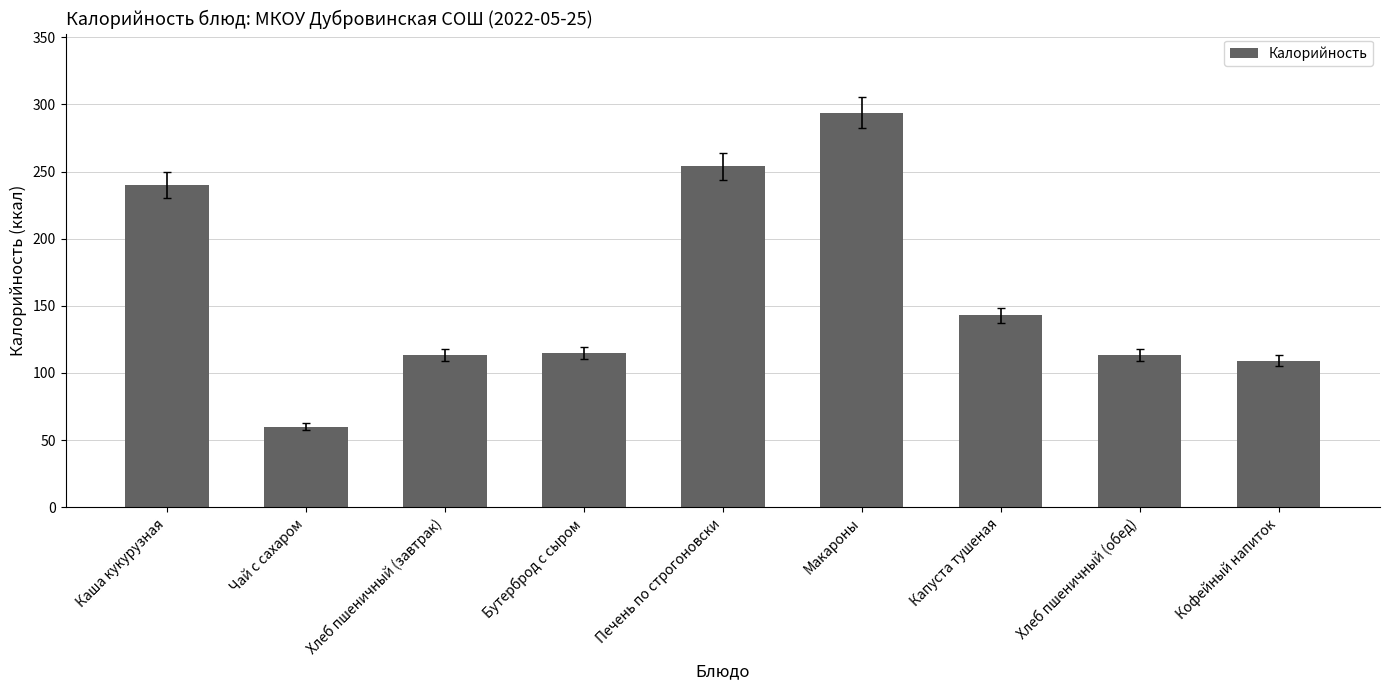

What value does the data have at Хлеб пшеничный (завтрак)?

113.2